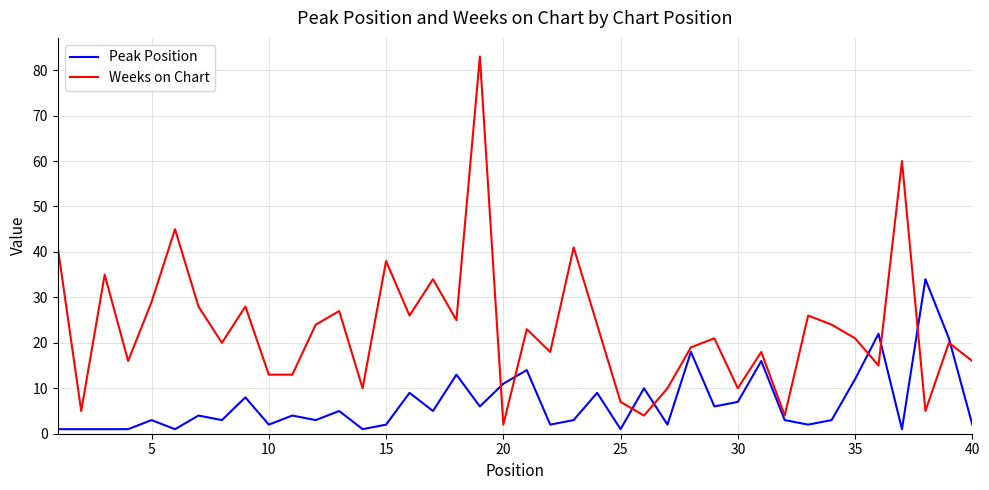

What is the minimum value for Weeks on Chart?

2